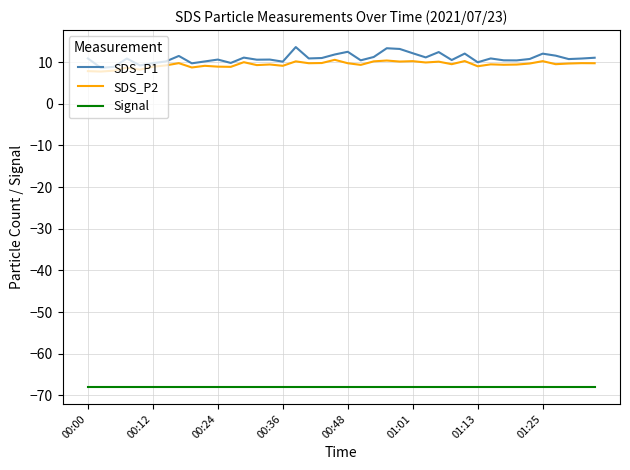

What is the maximum value for SDS_P1?

13.6